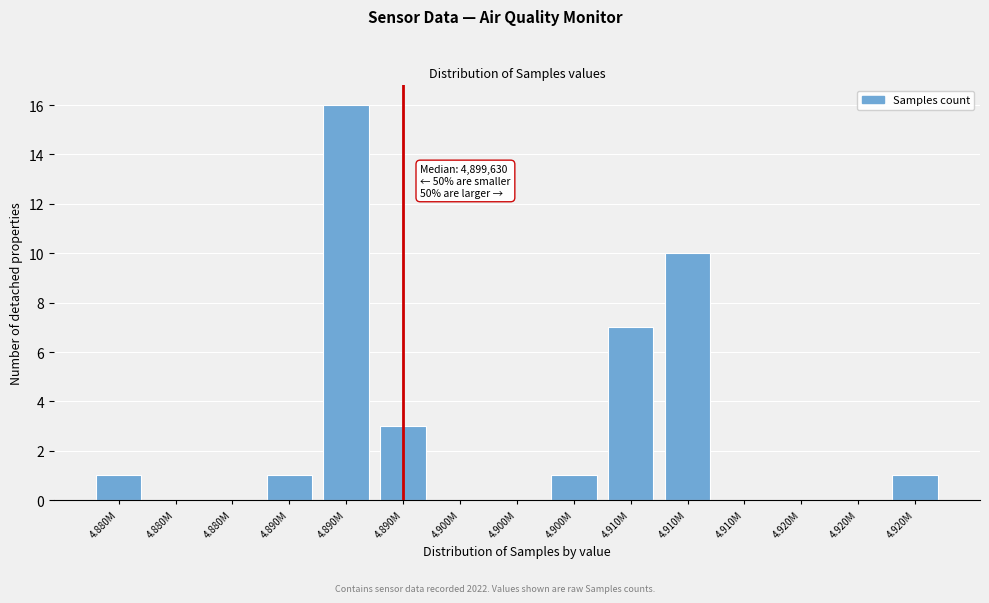

Are the bars horizontal?

No